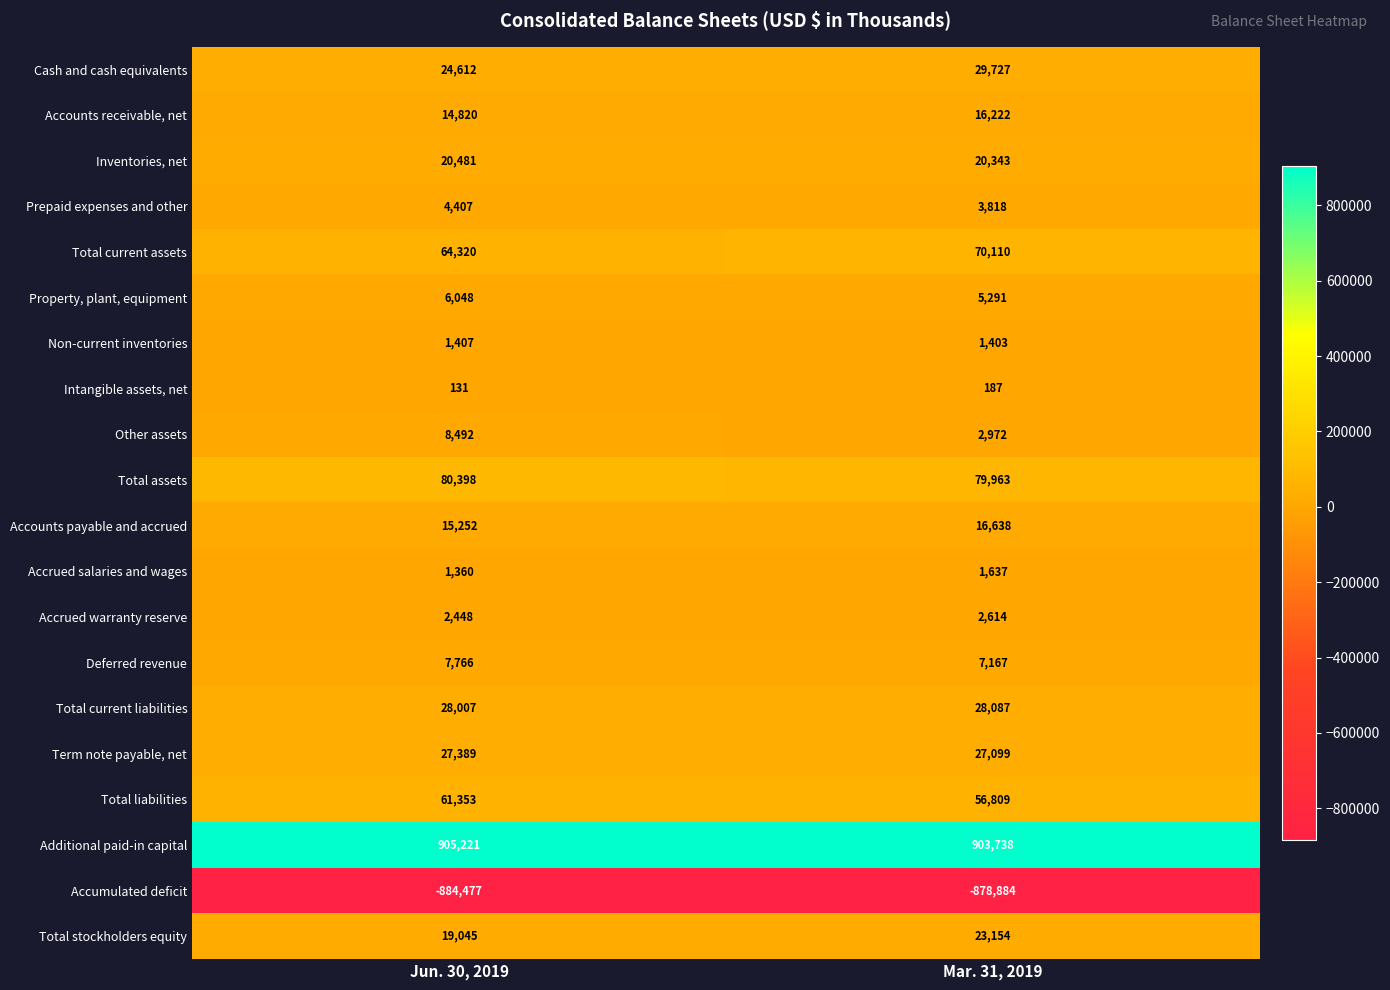

What is the lowest value of the Accumulated deficit series?

-884477